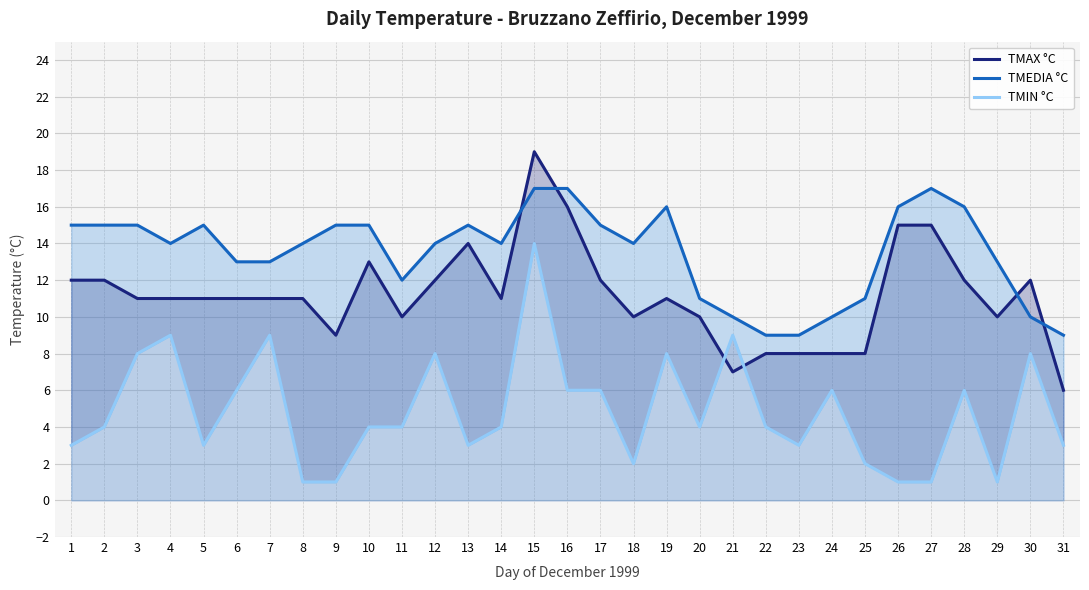

What is the maximum value for TMEDIA °C?

17